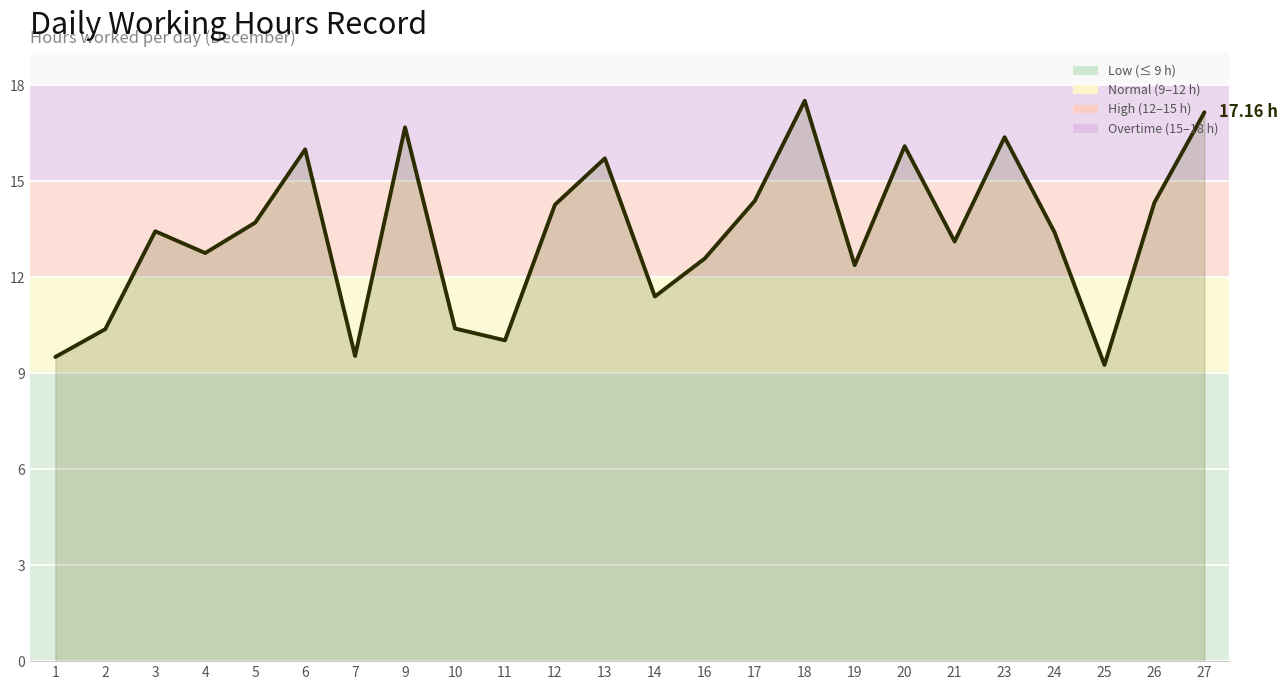

What is the average value?

13.4